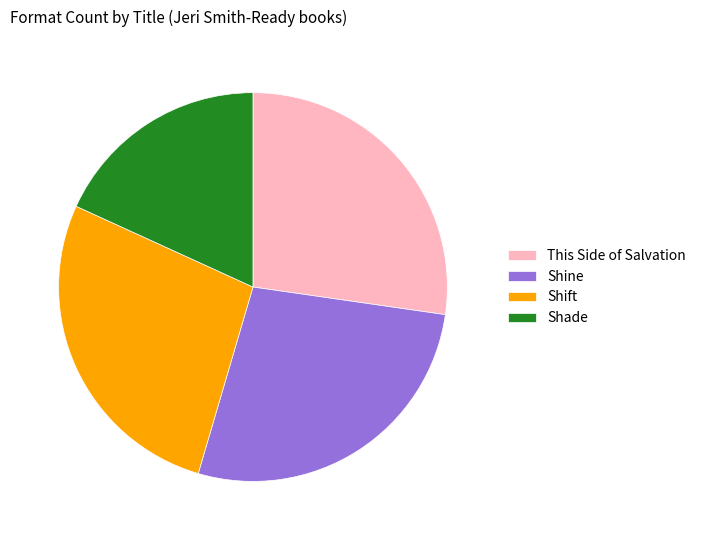

Does Shift represent more than half of the total?

No